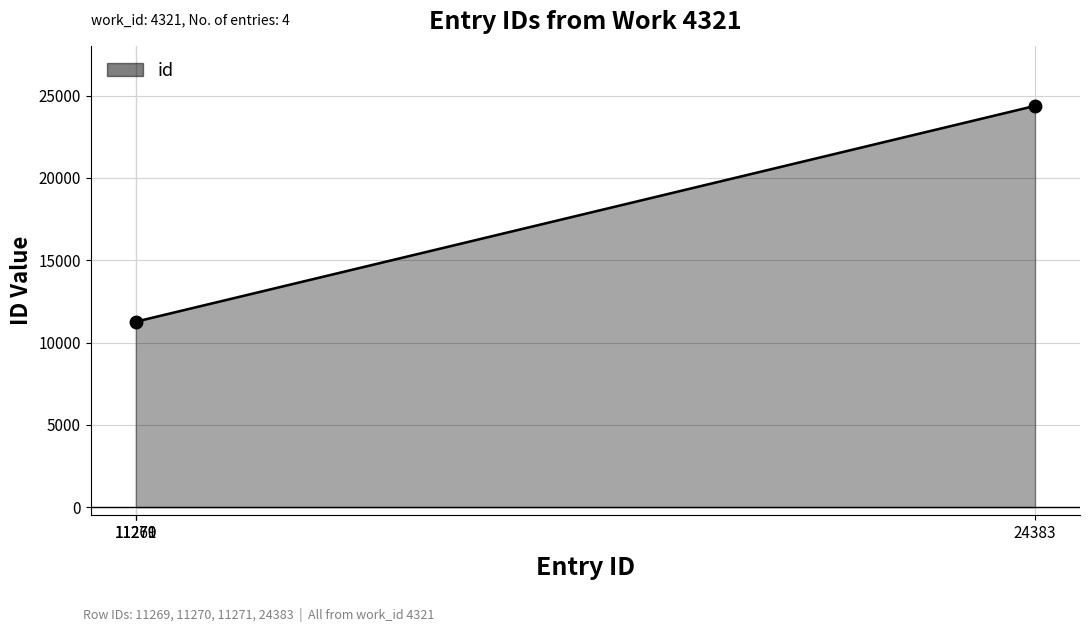

What is the average value?

14548